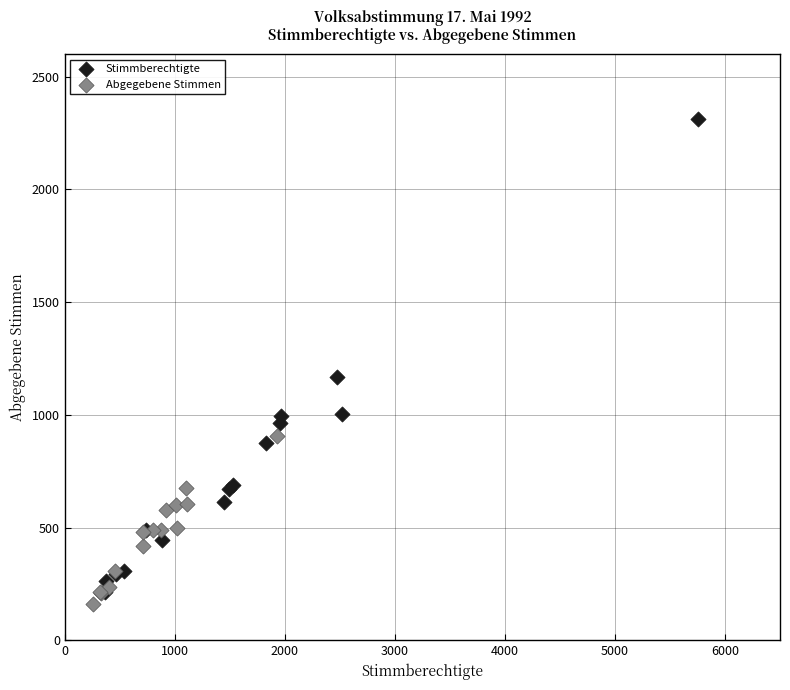

Which series reaches the maximum Y coordinate?

Stimmberechtigte